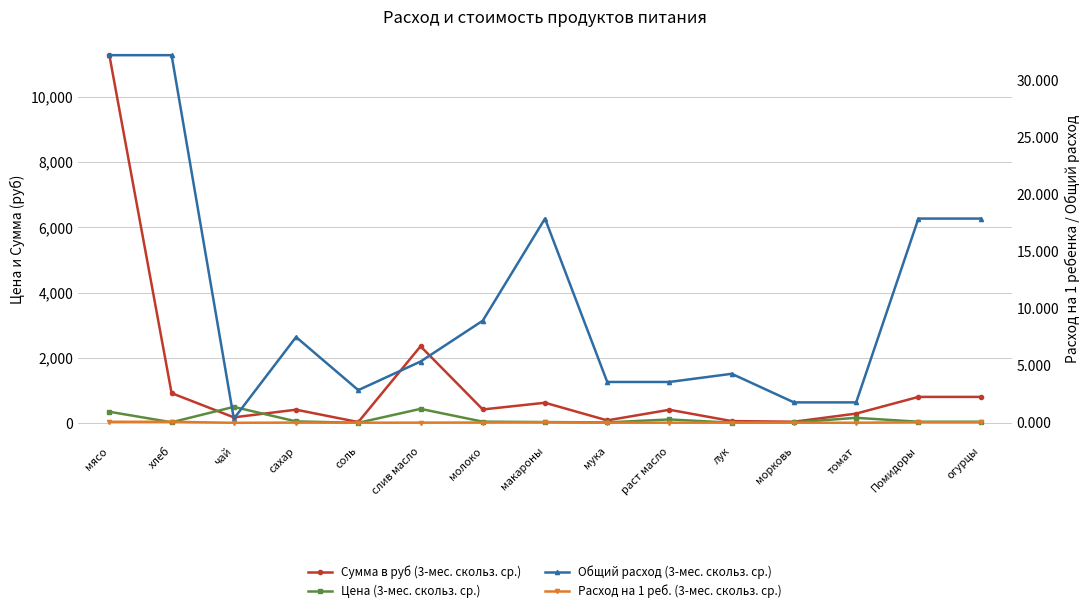

What is the sum of all Сумма в руб (3-мес. скольз. ср.) values?

18740.3